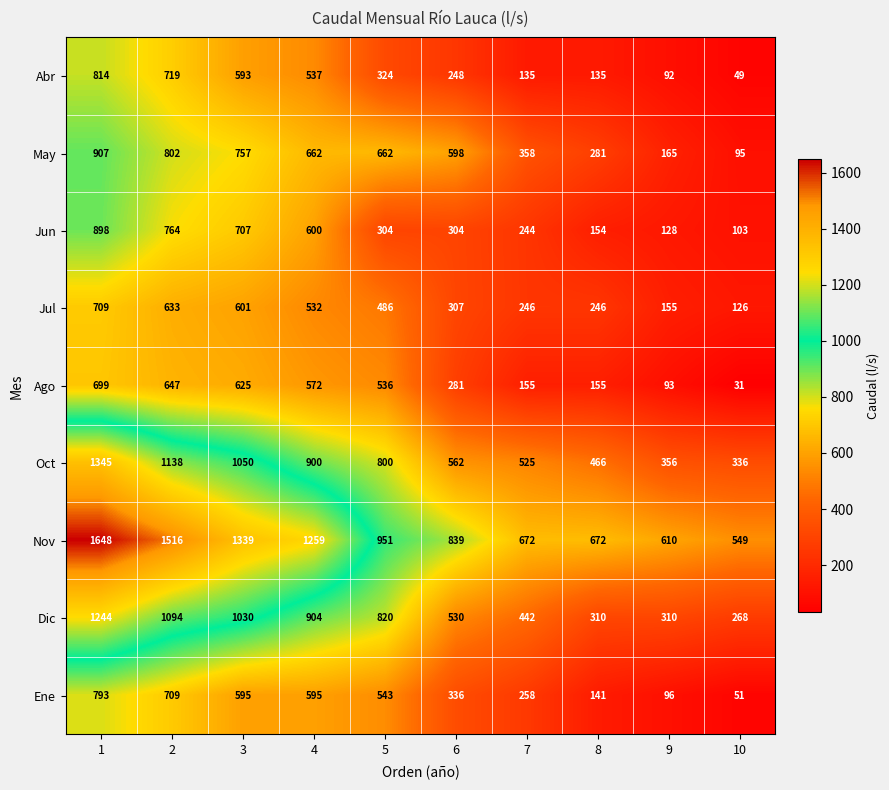

How many categories are shown in the chart?

10